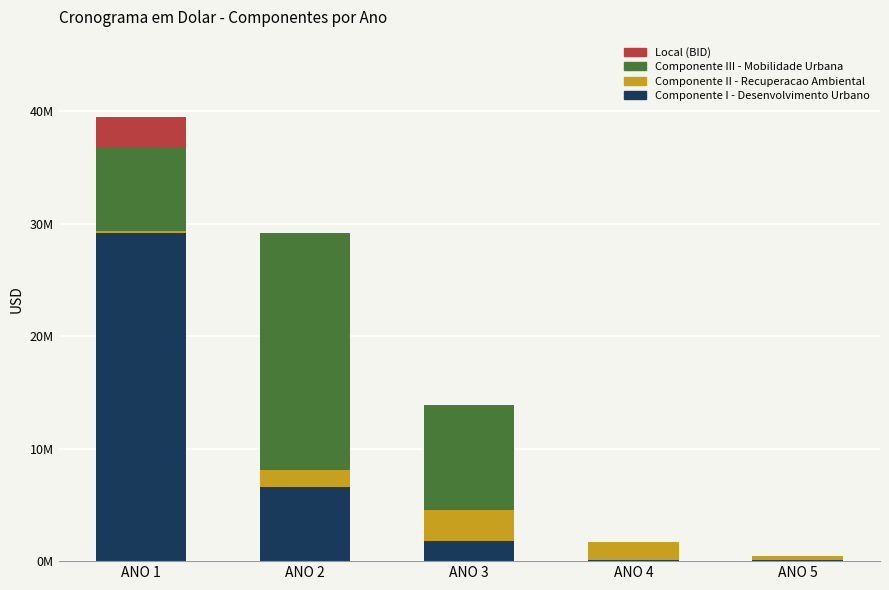

What is the total value across all series at ANO 2?

29183136.7